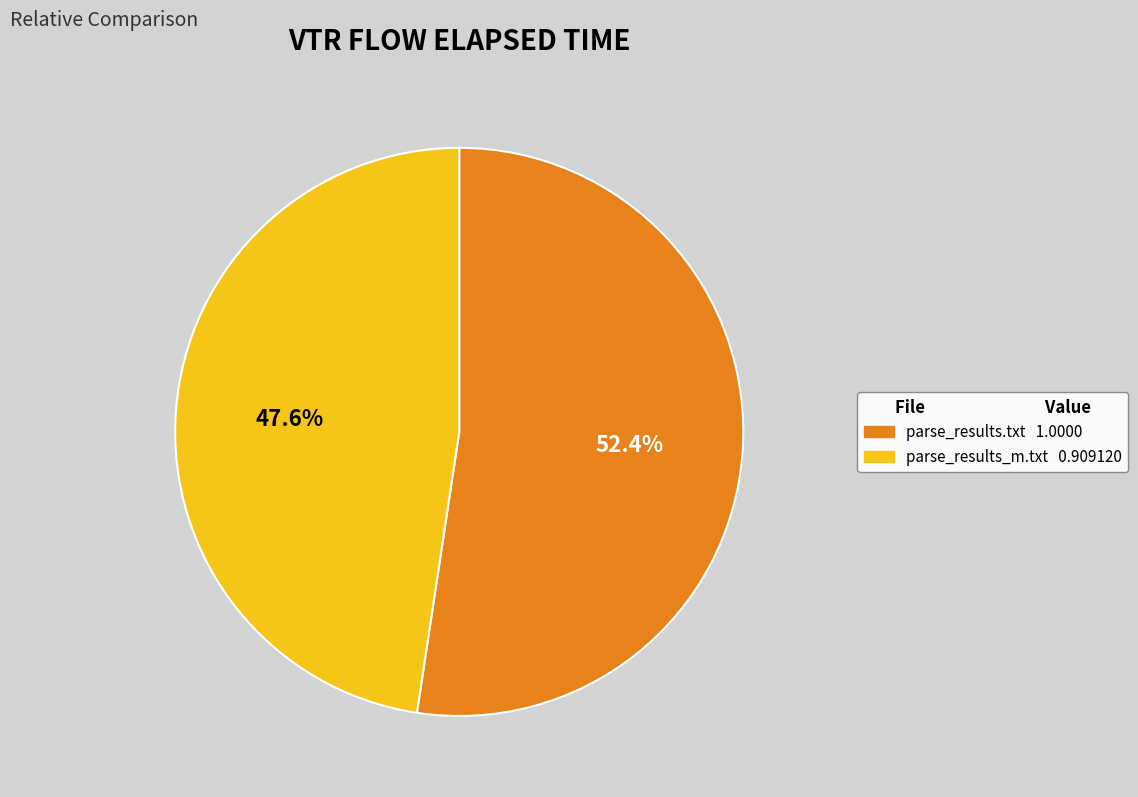

How many segments does this pie chart have?

2